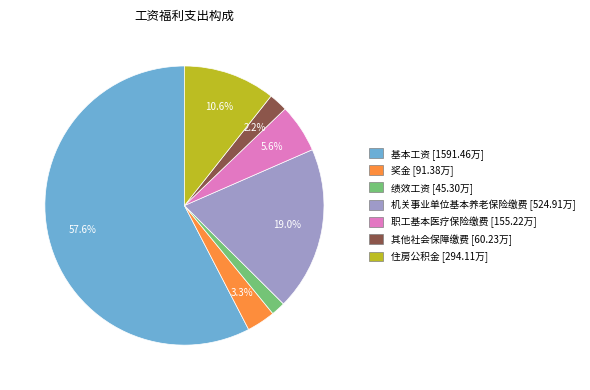

The 基本工资 slice represents 58% of the pie. True or false?

True